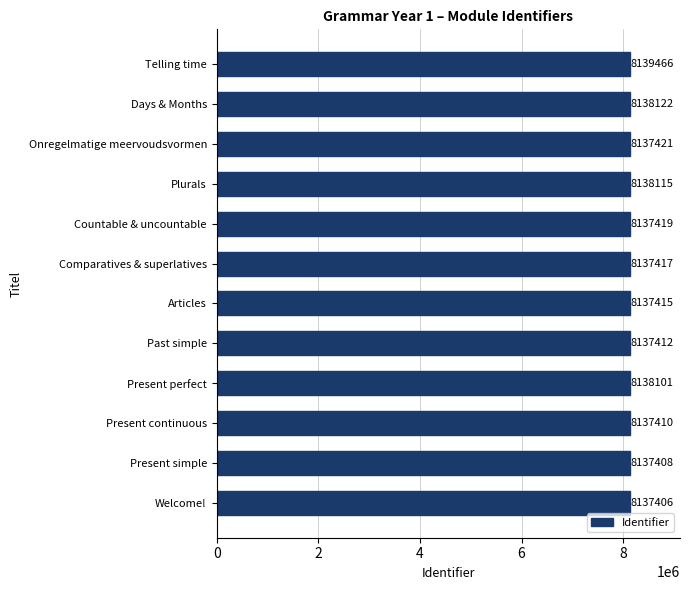

List the labels in order of value, smallest first.

Welcome!, Present simple, Present continuous, Past simple, Articles, Comparatives & superlatives, Countable & uncountable, Onregelmatige meervoudsvormen, Present perfect, Plurals, Days & Months, Telling time